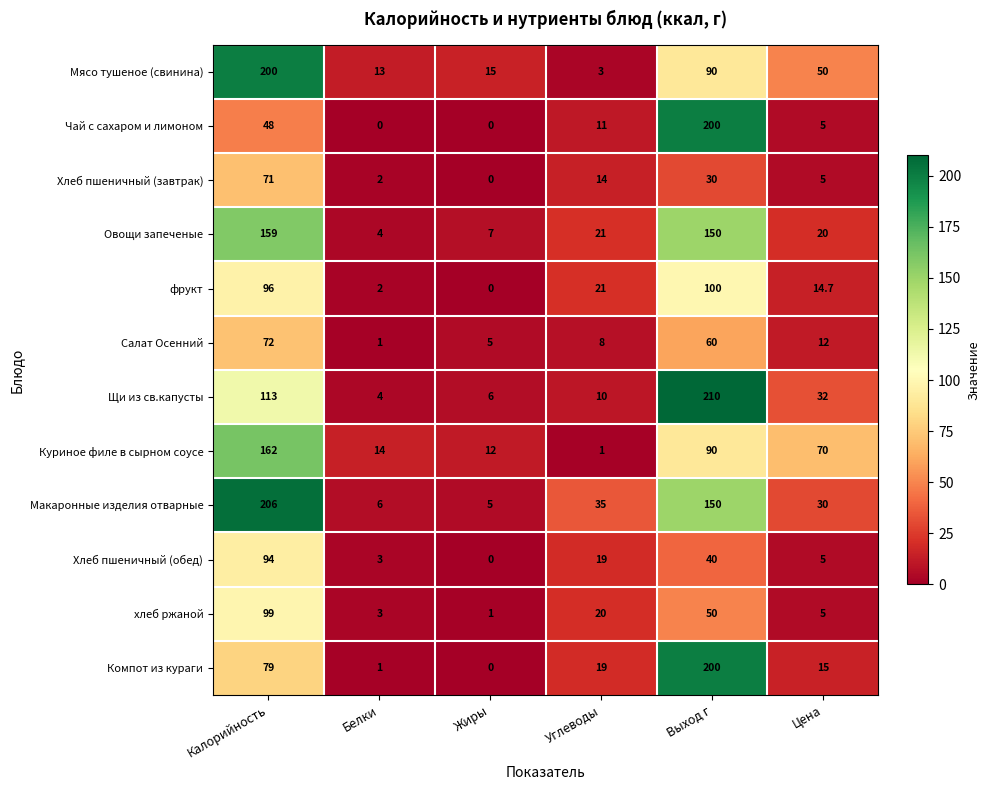

Which series has the largest range (max minus min)?

Щи из св.капусты